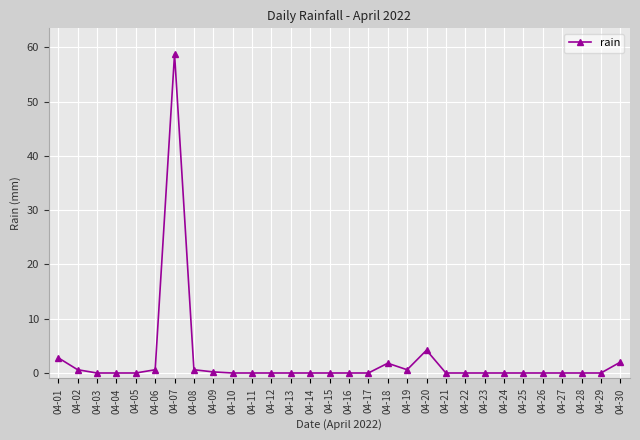

How many data points does each series have?

30